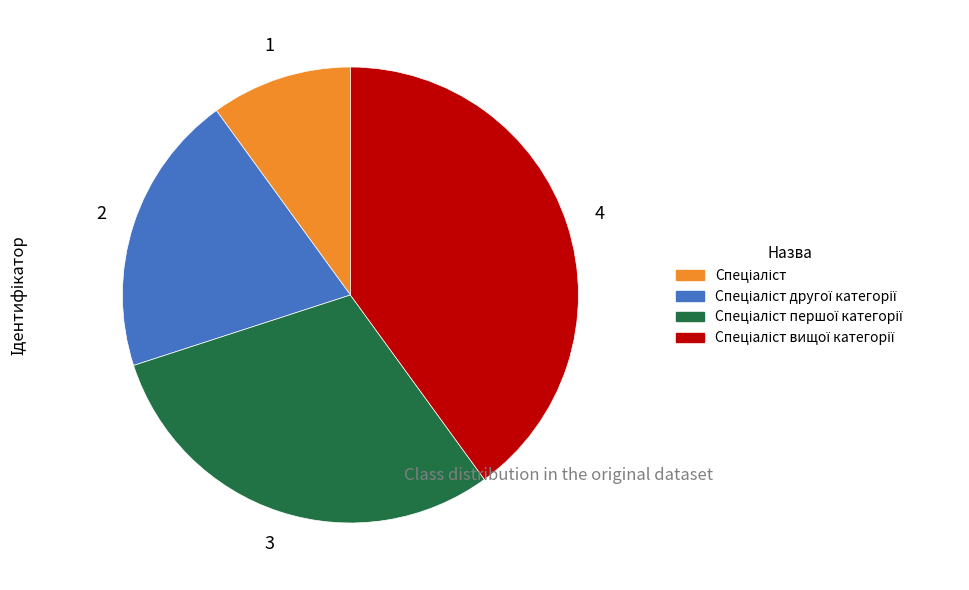

Is there a majority slice in this chart?

No